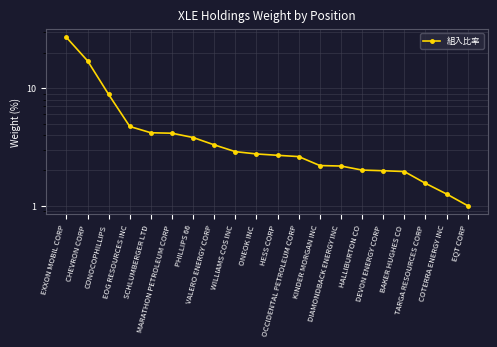

What is the difference between the maximum and minimum values?

26.1